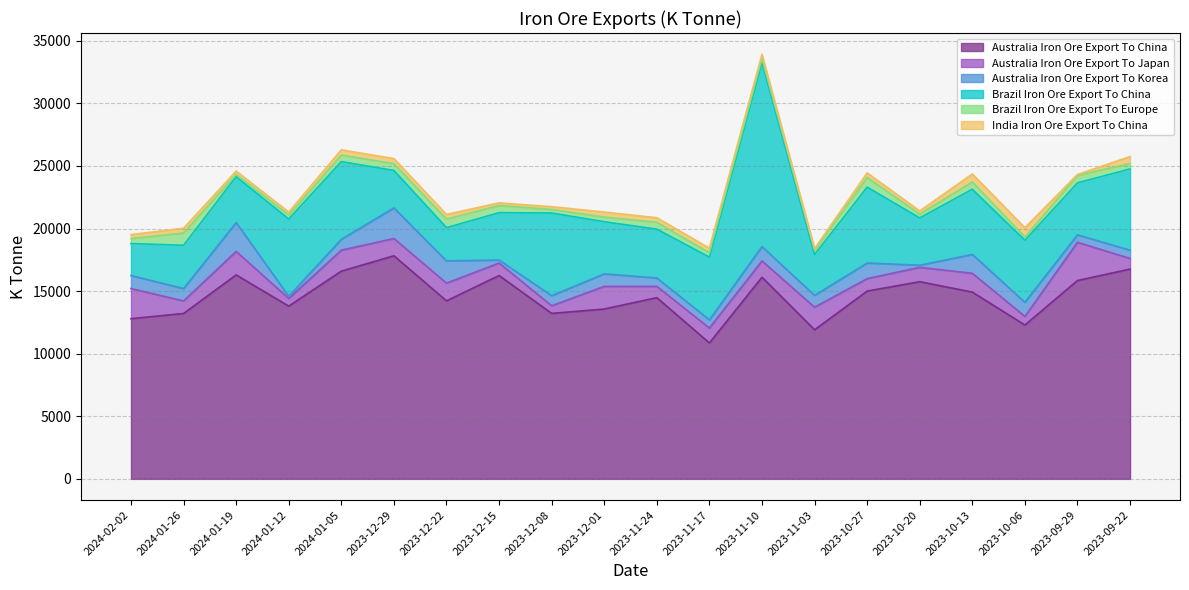

Is it true that Australia Iron Ore Export To China equals 4467 at 2024-01-26?

False